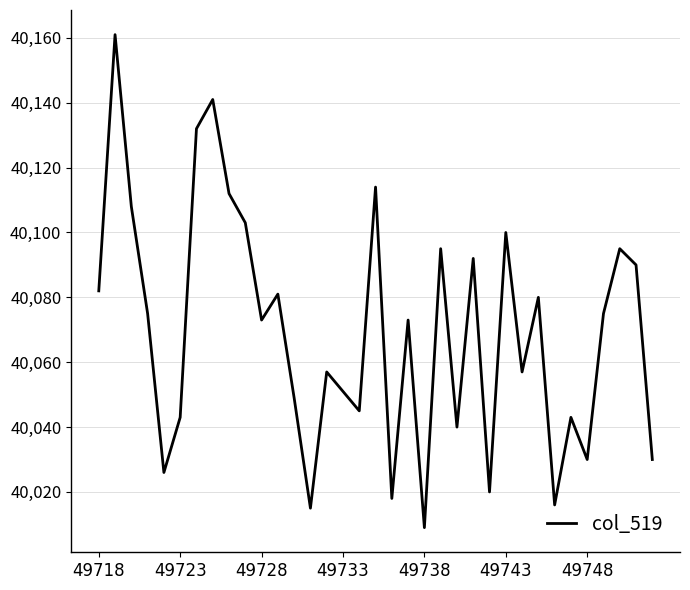

What is the greatest value displayed?

40161